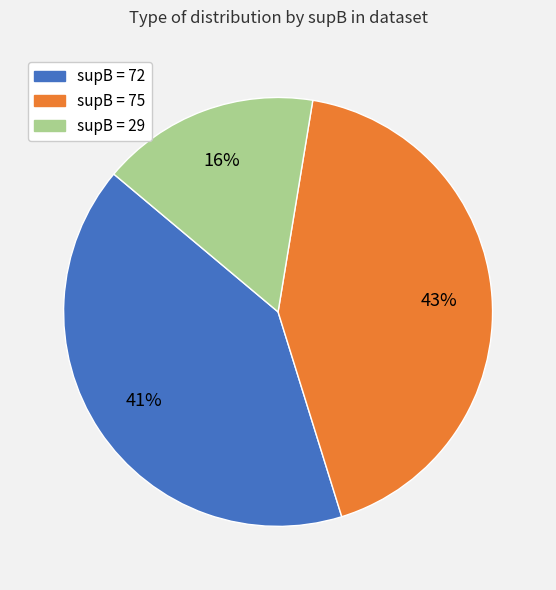

Is there a majority slice in this chart?

No